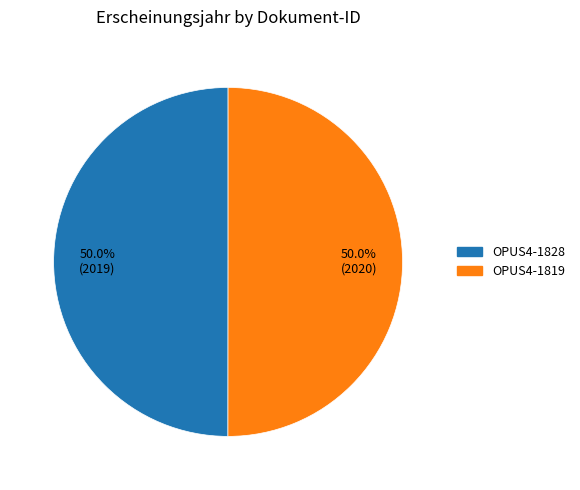

To the nearest percent, what percentage of the pie is OPUS4-1828?

50%